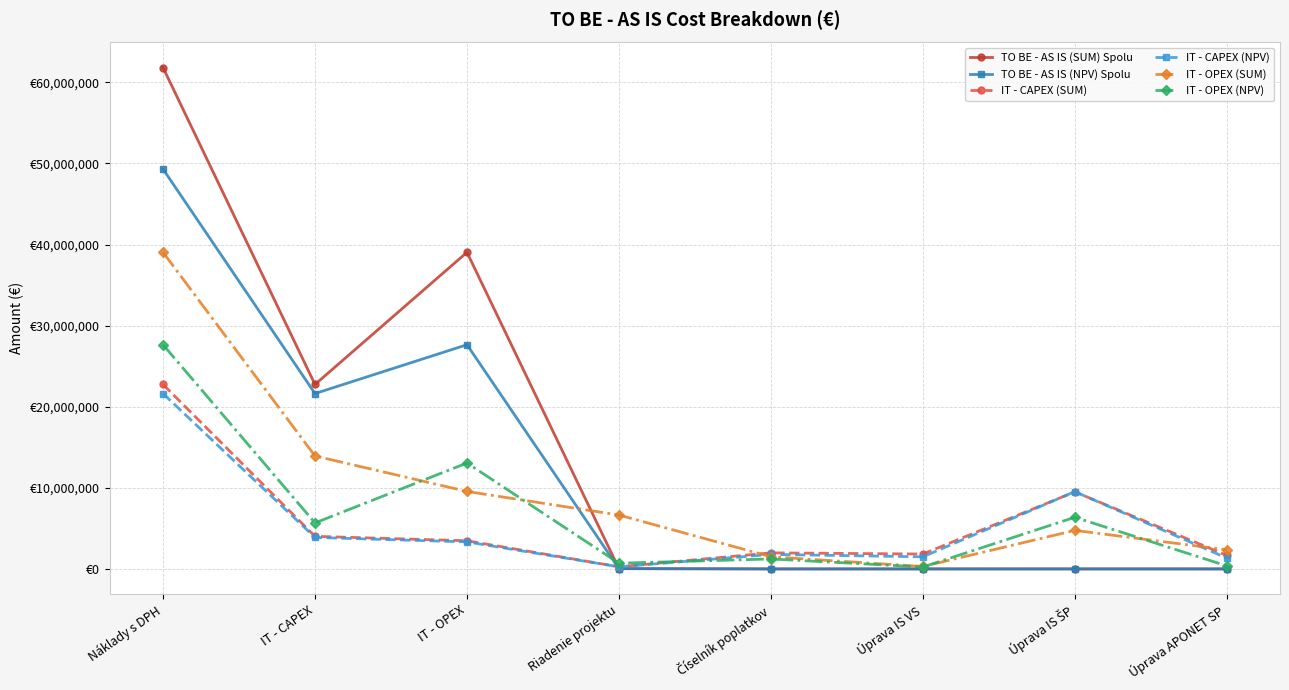

Where is the first local minimum for IT - OPEX (SUM)?

Úprava IS VS